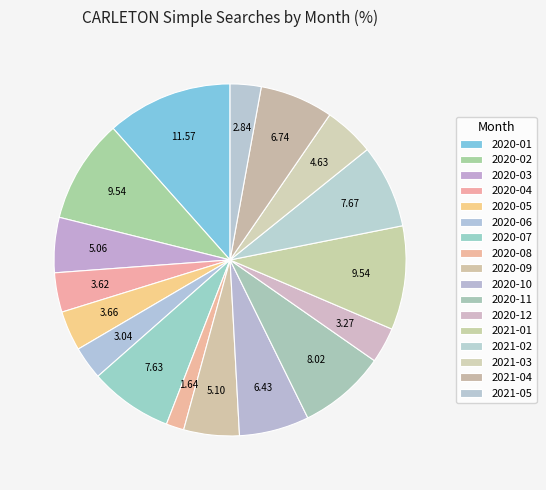

Count the number of slices in the pie.

17